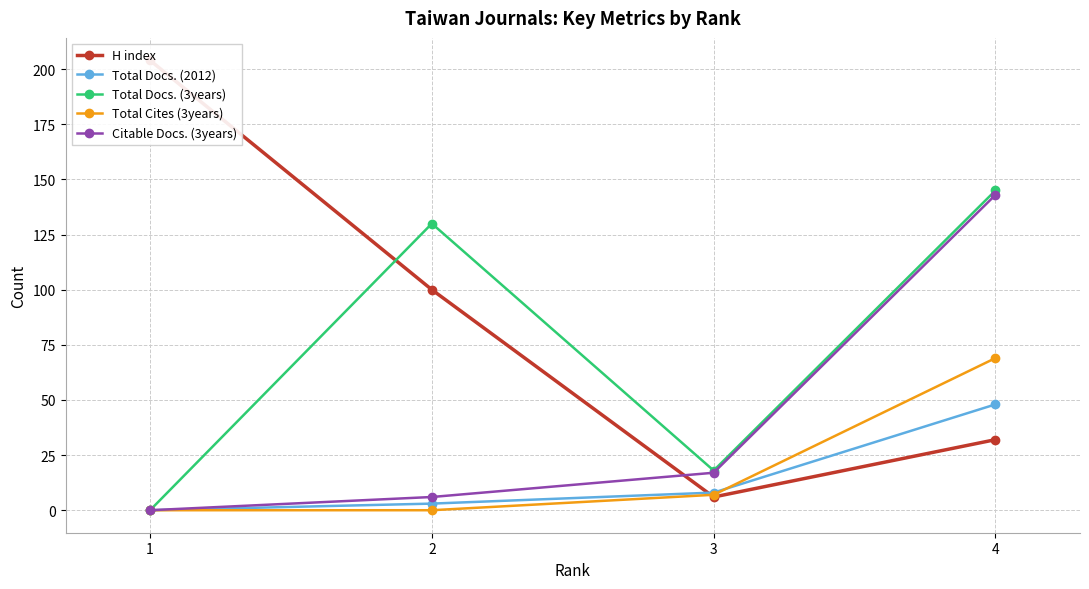

Reading left to right, list all the values displayed in this chart.

H index: 204	100	6	32
Total Docs. (2012): 0	3	8	48
Total Docs. (3years): 0	130	18	145
Total Cites (3years): 0	0	7	69
Citable Docs. (3years): 0	6	17	143